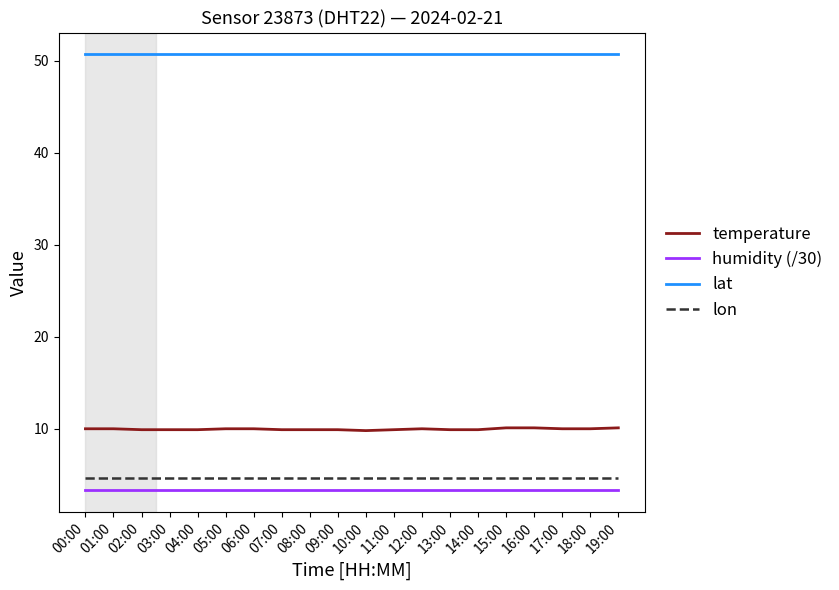

Is it true that temperature equals 9.9 at 08:00?

True